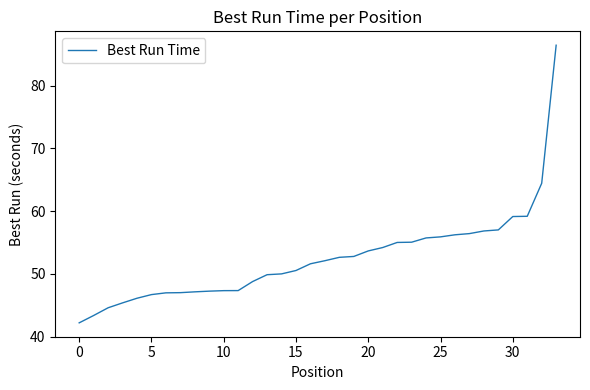

What is the difference between the maximum and minimum values?

44.2